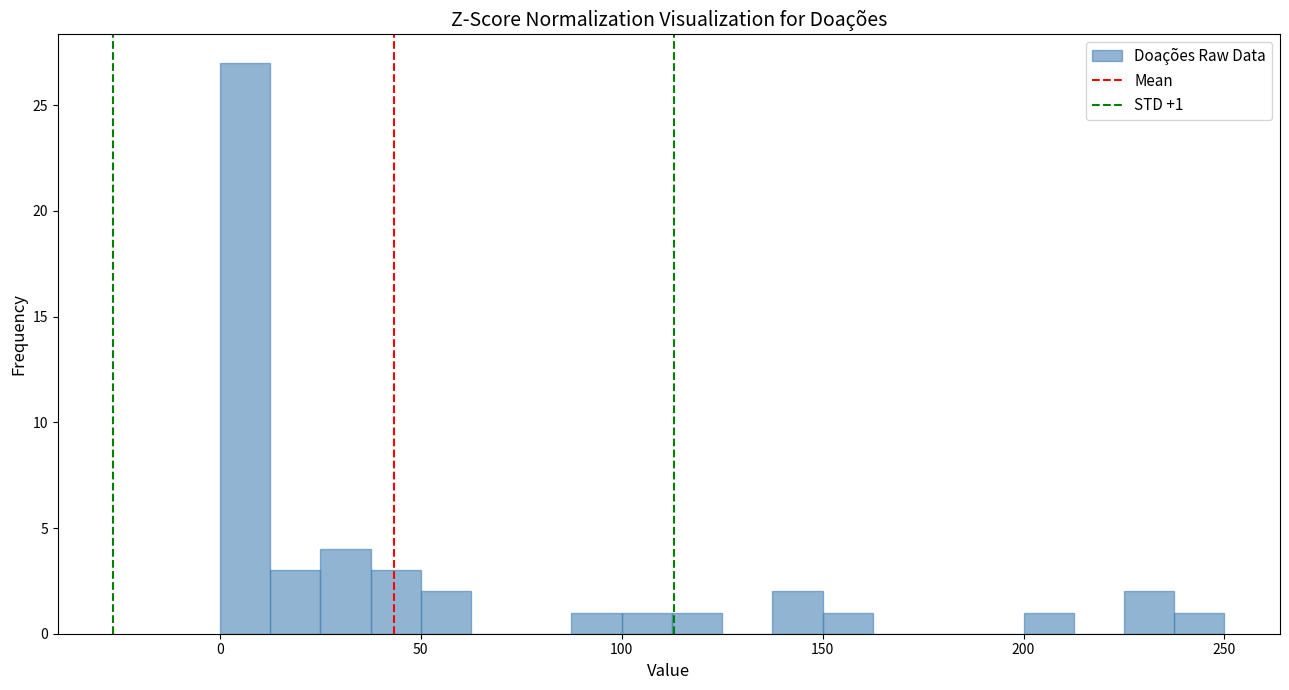

Around what value on the x-axis is the tallest bar? Give the approximate position of its centre, as read against the axis.

5